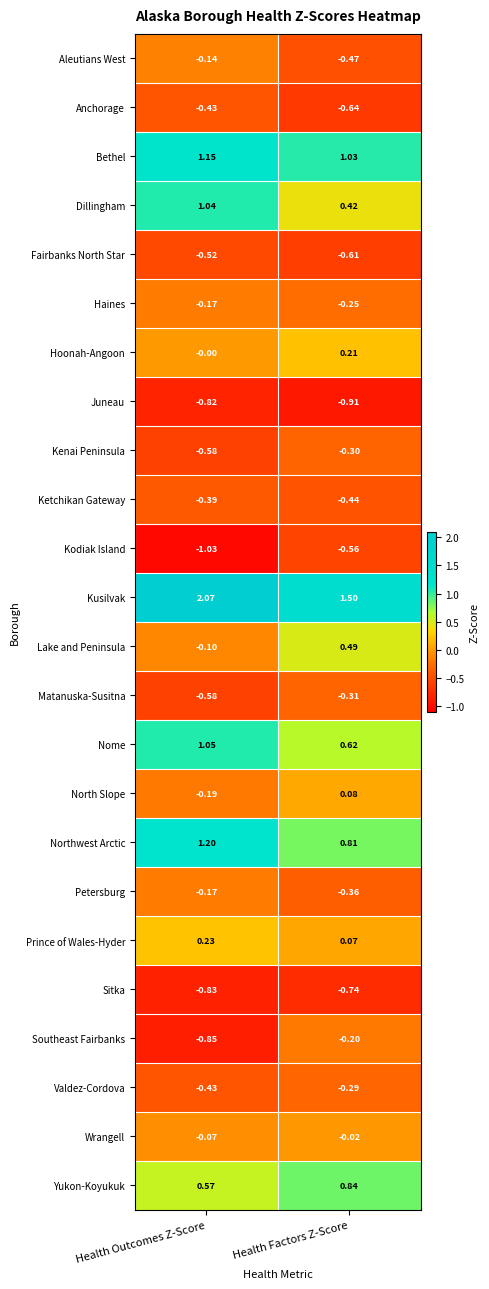

How many categories are shown in the chart?

2